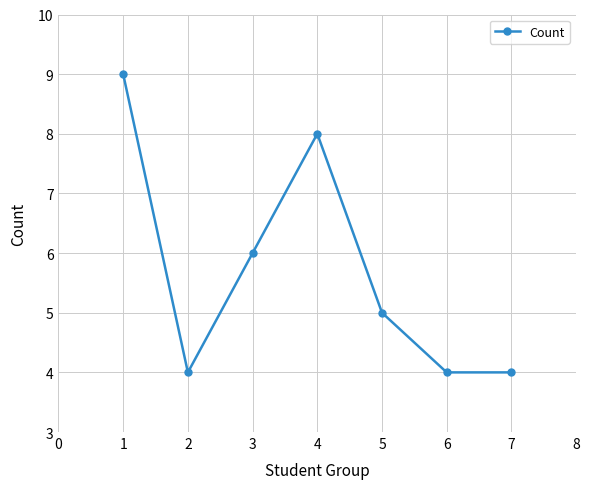

True or false: the data shows 13 at 3.

False